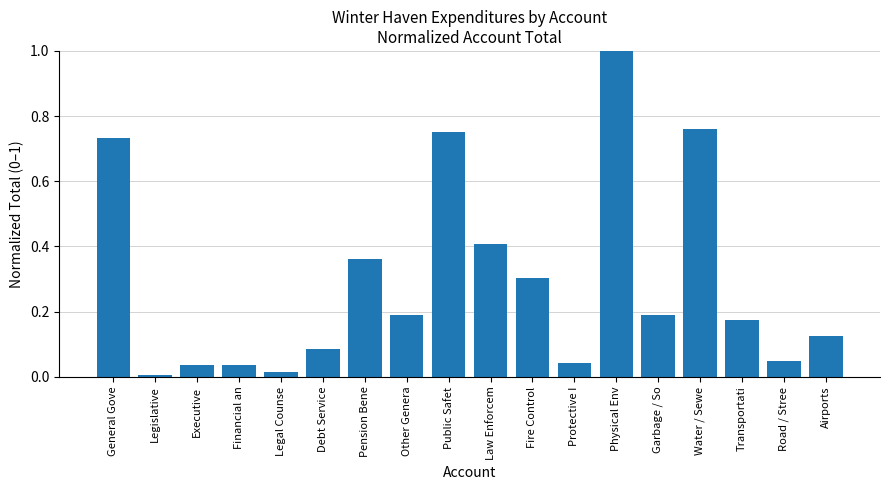

What is the difference between the maximum and minimum values?

1.0